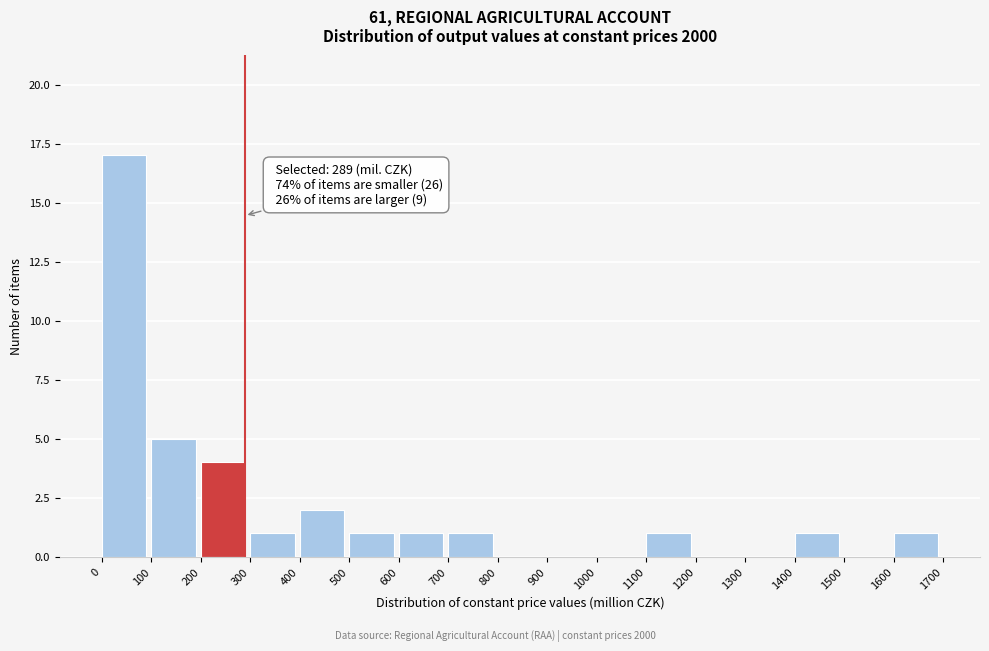

Which range on the x-axis has the tallest bar?

0 to 100